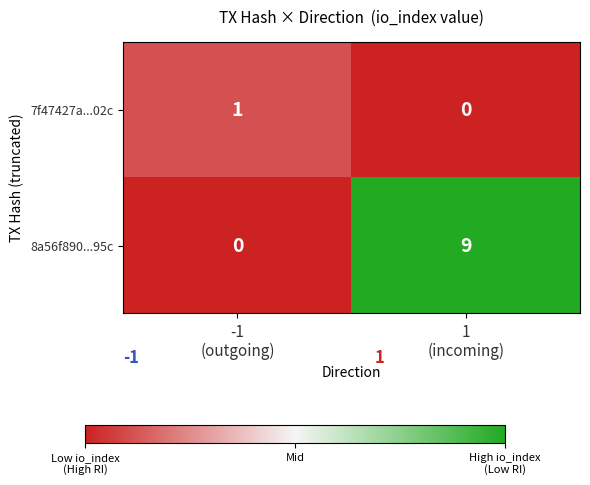

Which series has the largest total across all categories?

8a56f890...95c